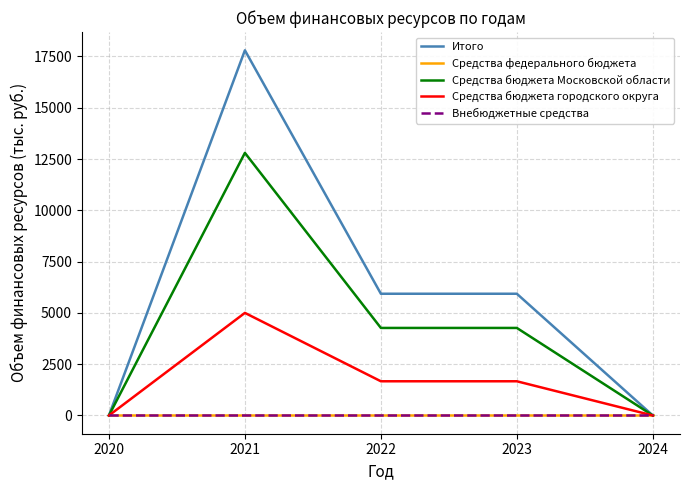

Reading left to right, what are all the values shown in this chart?

Итого: 2020=0.0	2021=17801.4	2022=5933.8	2023=5933.8	2024=0.0
Средства федерального бюджета: 2020=0.0	2021=0.0	2022=0.0	2023=0.0	2024=0.0
Средства бюджета Московской области: 2020=0.0	2021=12801.0	2022=4267.0	2023=4267.0	2024=0.0
Средства бюджета городского округа: 2020=0.0	2021=5000.4	2022=1666.8	2023=1666.8	2024=0.0
Внебюджетные средства: 2020=0.0	2021=0.0	2022=0.0	2023=0.0	2024=0.0